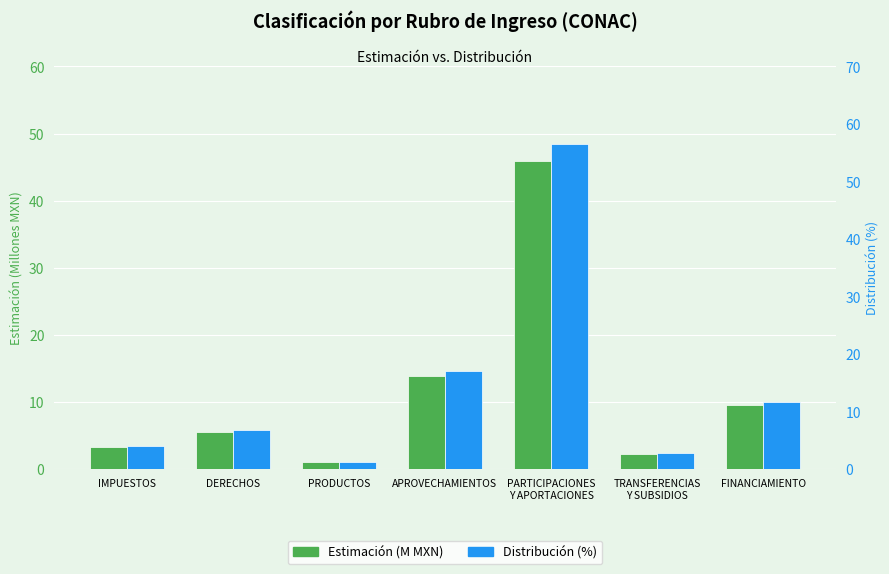

What is the sum of all Distribución (%) values?

100.0